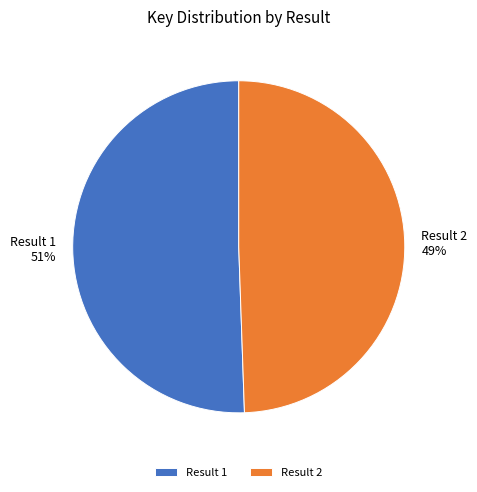

Which category has the biggest portion of the pie?

Result 1